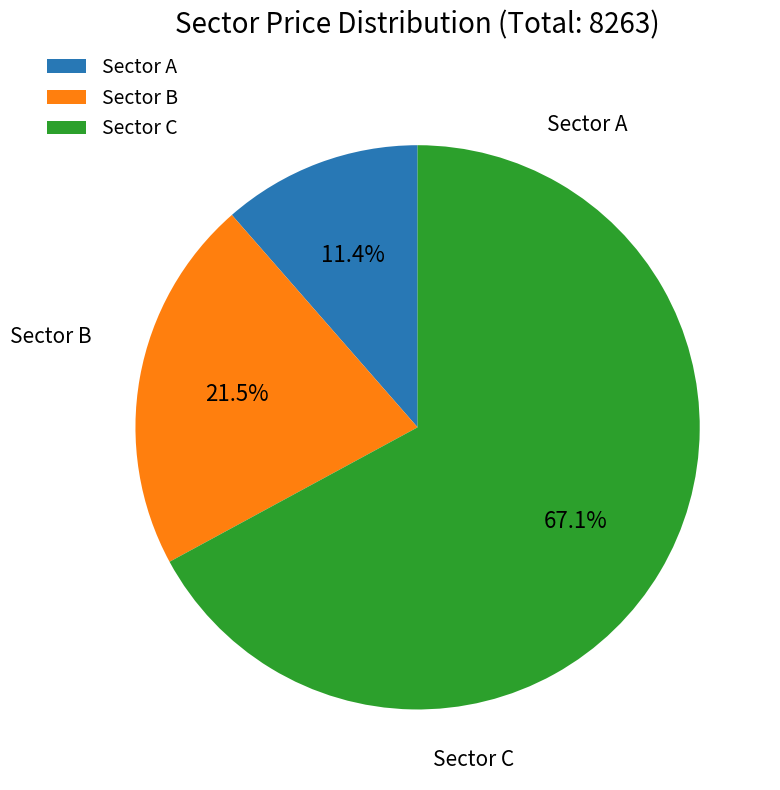

How many segments does this pie chart have?

3